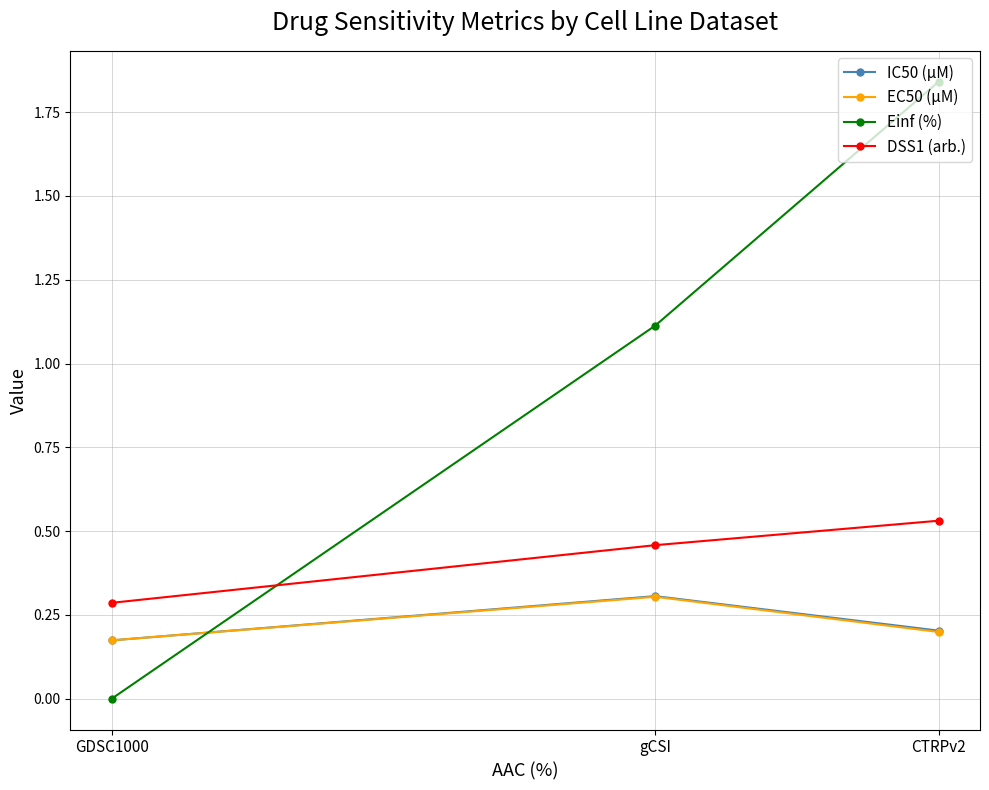

Does the chart display data point markers on the line(s)?

Yes